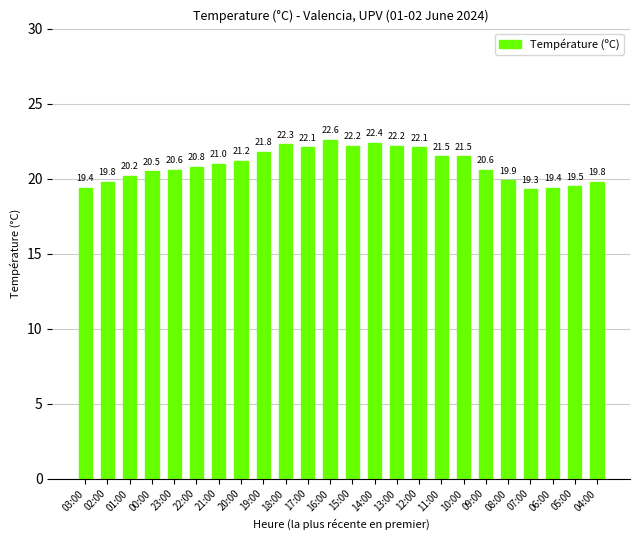

What position from the right is 01:00?

22